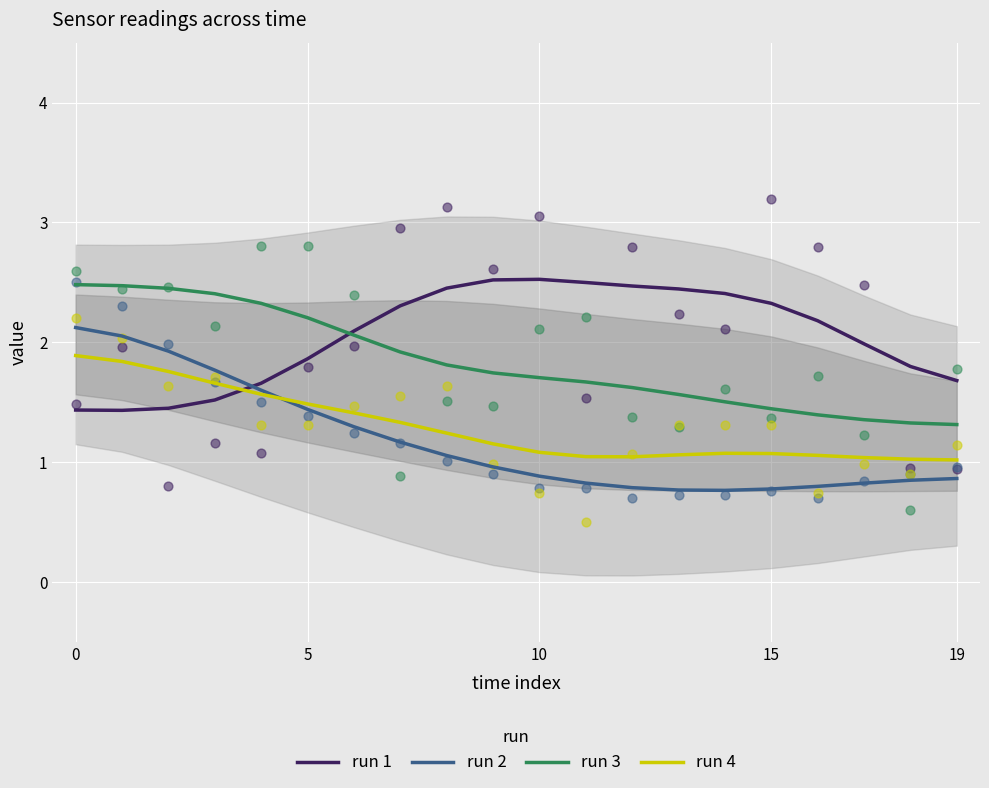

Which series has the largest Y range (max minus min)?

run 2